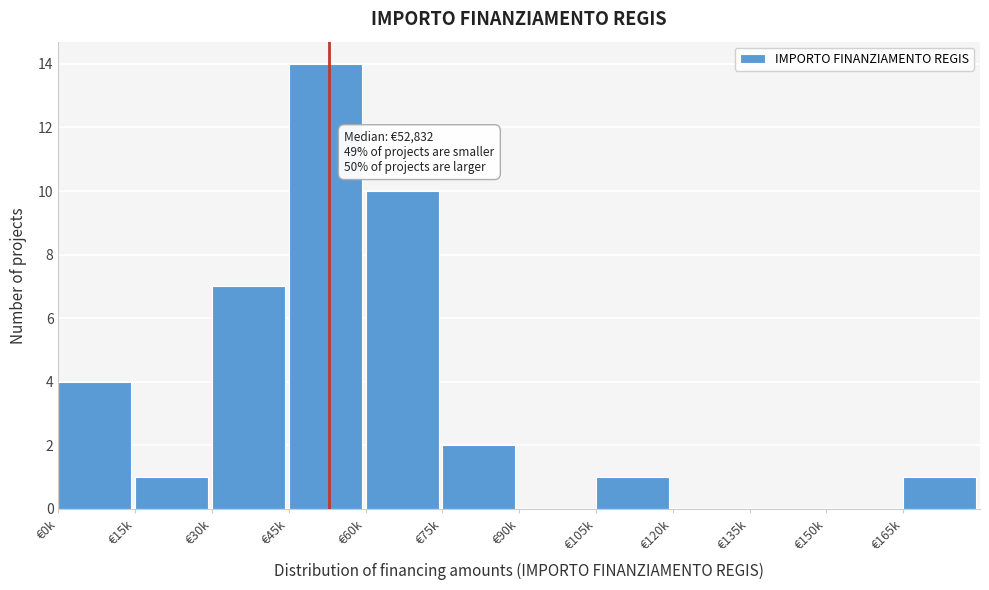

Reading left to right, what are all the values shown in this chart?

€0k=4	€15k=1	€30k=7	€45k=14	€60k=10	€75k=2	€90k=0	€105k=1	€120k=0	€135k=0	€150k=0	€165k=1